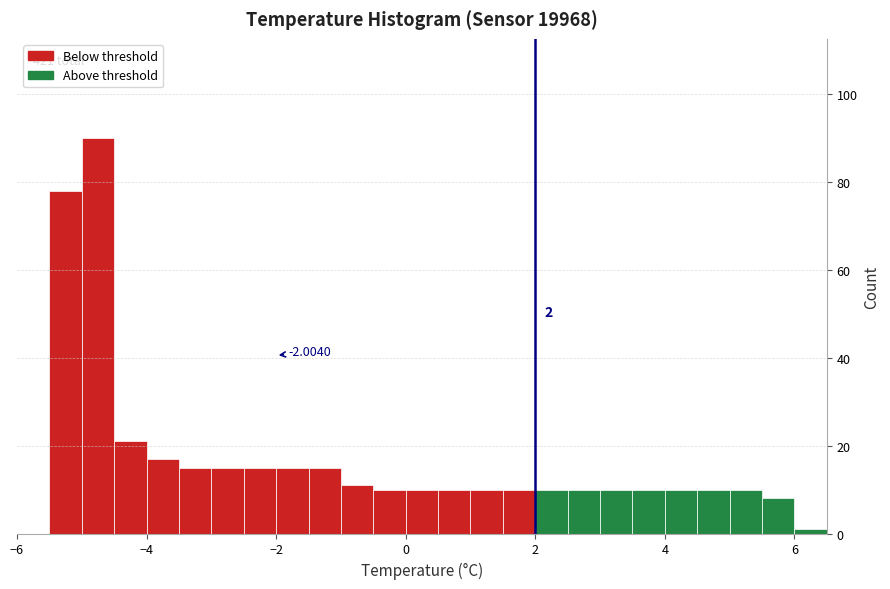

Read against the x-axis, roughly where is the centre of the tallest bar?

-4.8